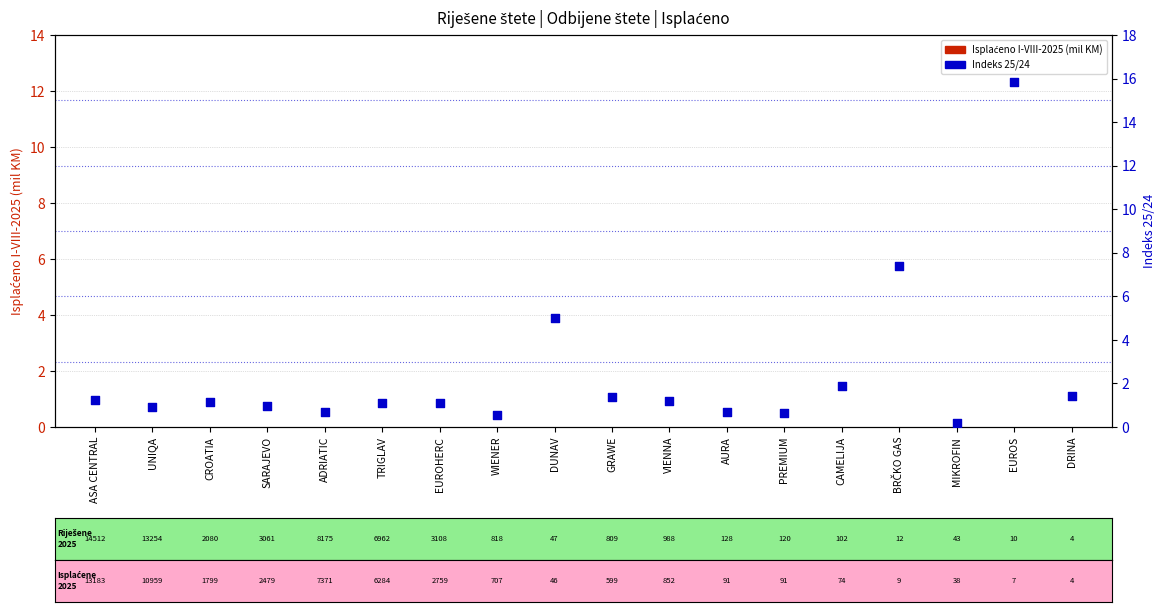

What is the total value across all series at EUROS?

15.8